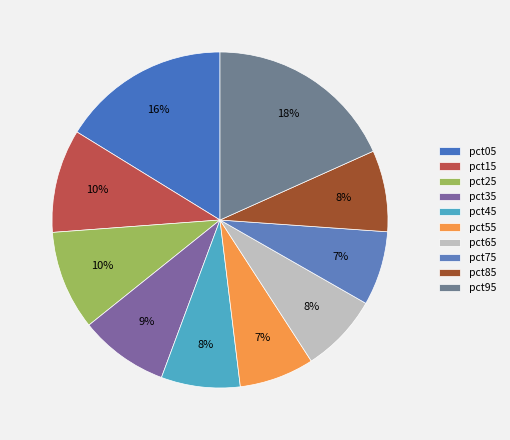

Count the number of slices in the pie.

10